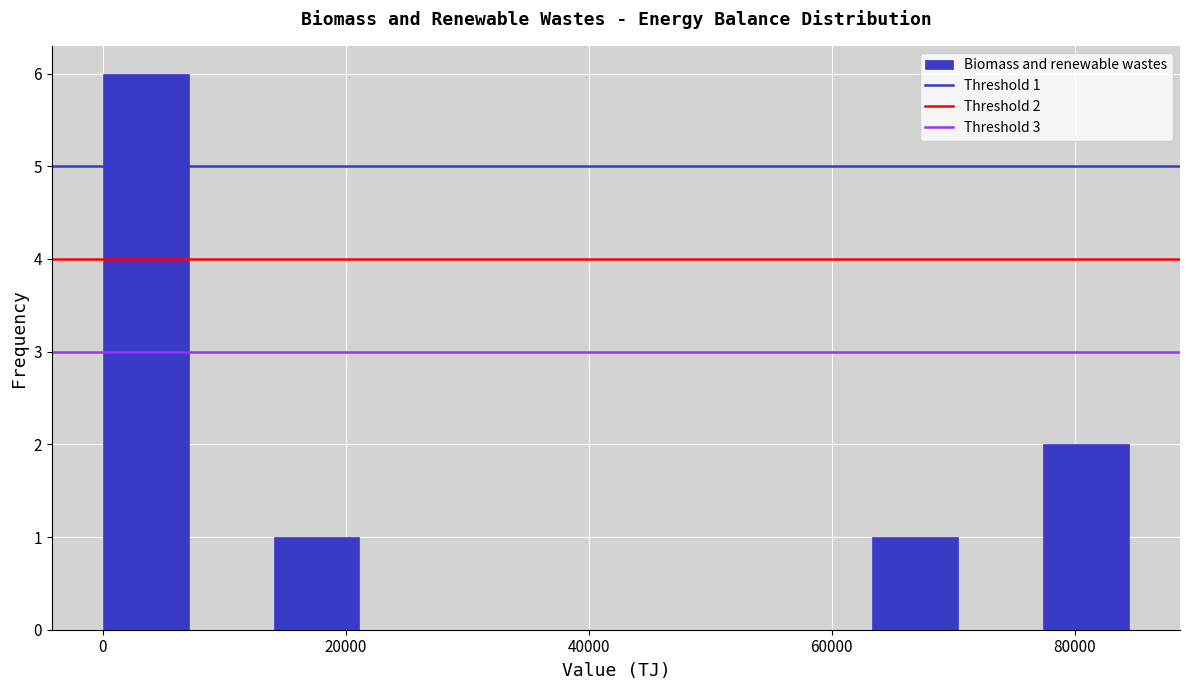

Around what value on the x-axis is the tallest bar? Give the approximate position of its centre, as read against the axis.

4000